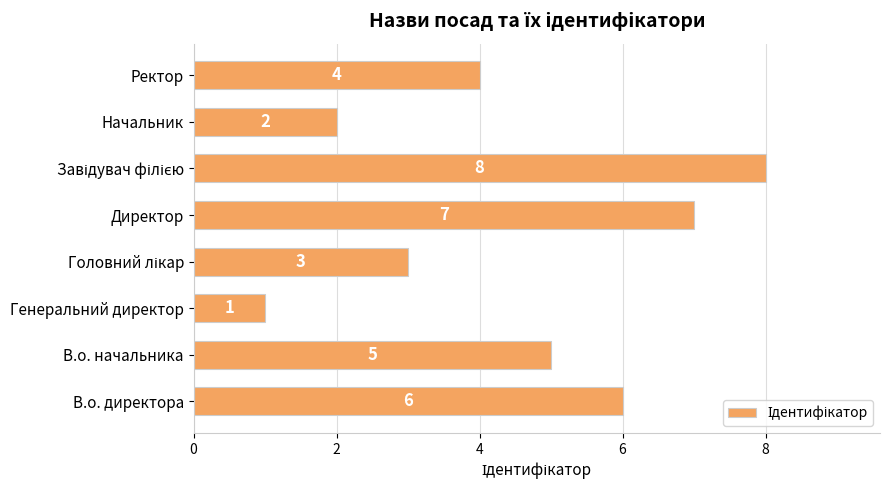

What is the difference between the second highest and second lowest values?

5